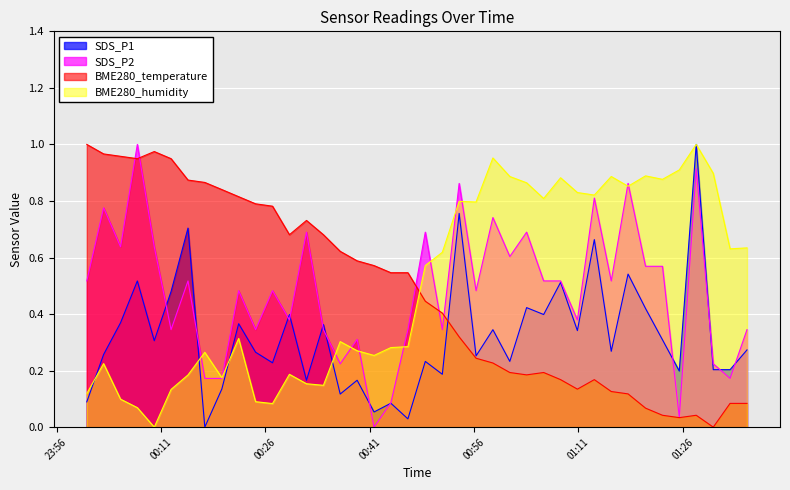

True or false: BME280_temperature and BME280_humidity intersect in this chart.

True